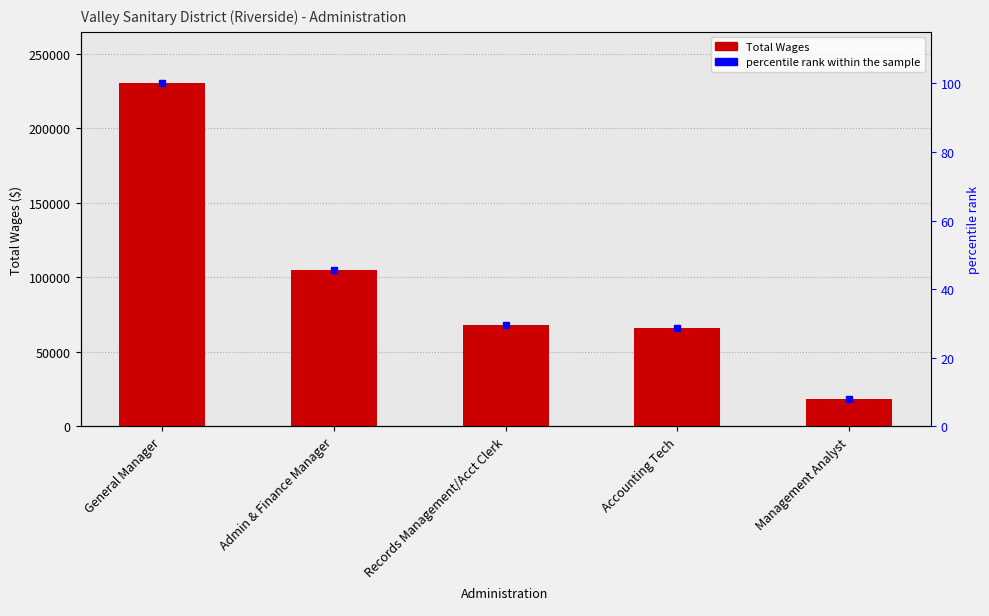

True or false: percentile rank within the sample has a value of 29.6 at Records Management/Acct Clerk.

True